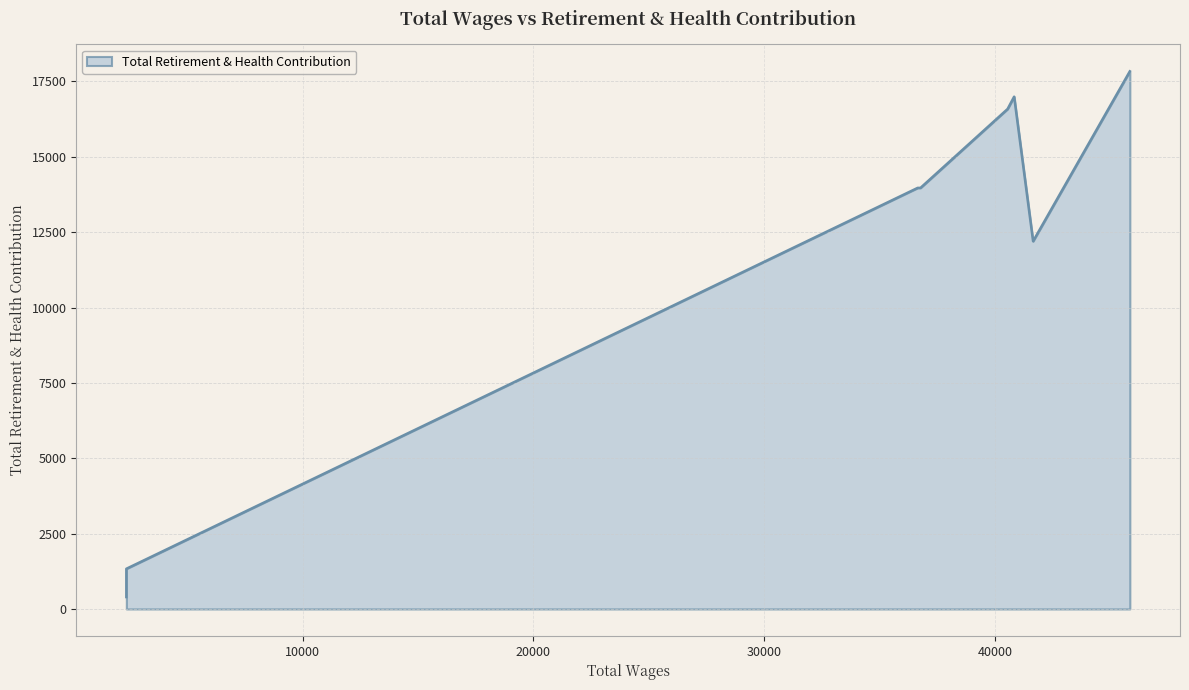

True or false: the data shows 18622 at 36769.0.

False